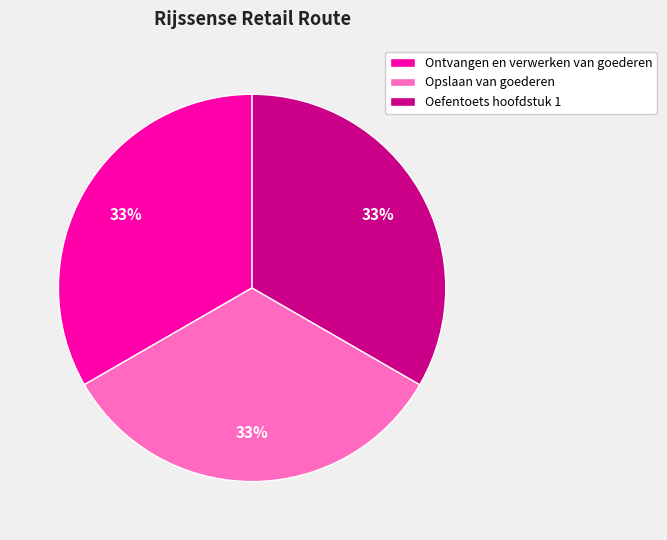

To the nearest percent, what portion does Oefentoets hoofdstuk 1 represent?

33%